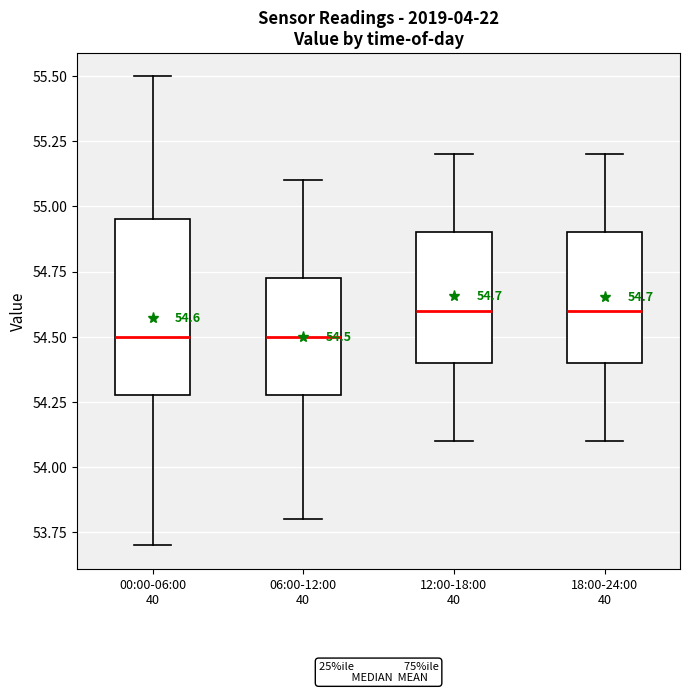

Comparing the boxes themselves (not the whiskers), which one is the tallest?

00:00-06:00 40